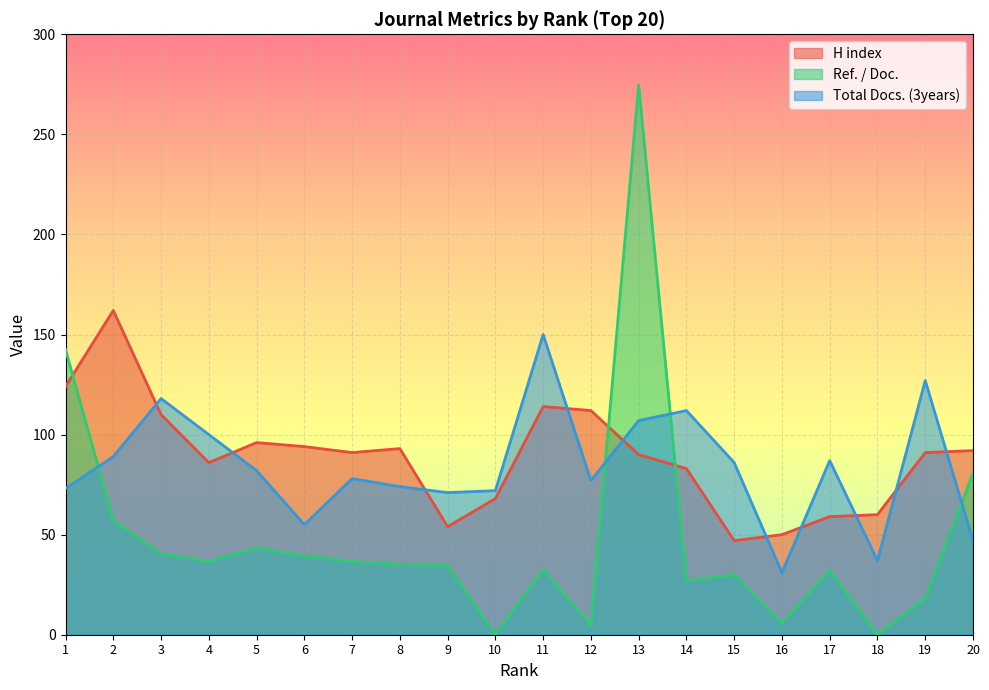

Rank the series at 12 from lowest to highest value.

Ref. / Doc., Total Docs. (3years), H index